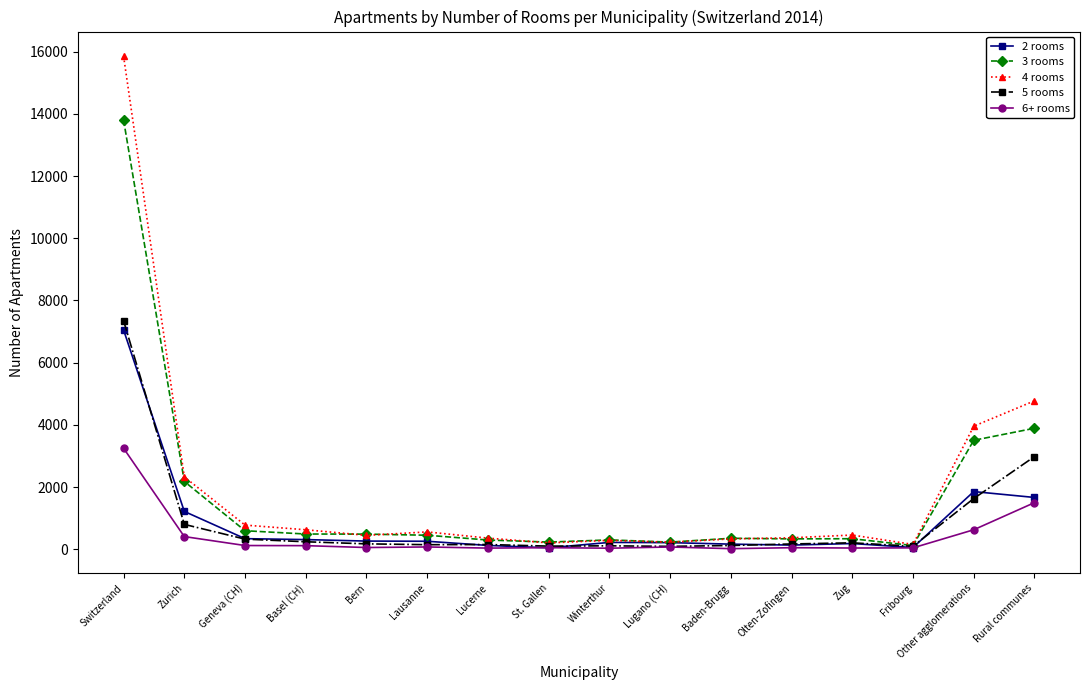

What is the total value across all series at Lugano (CH)?

835